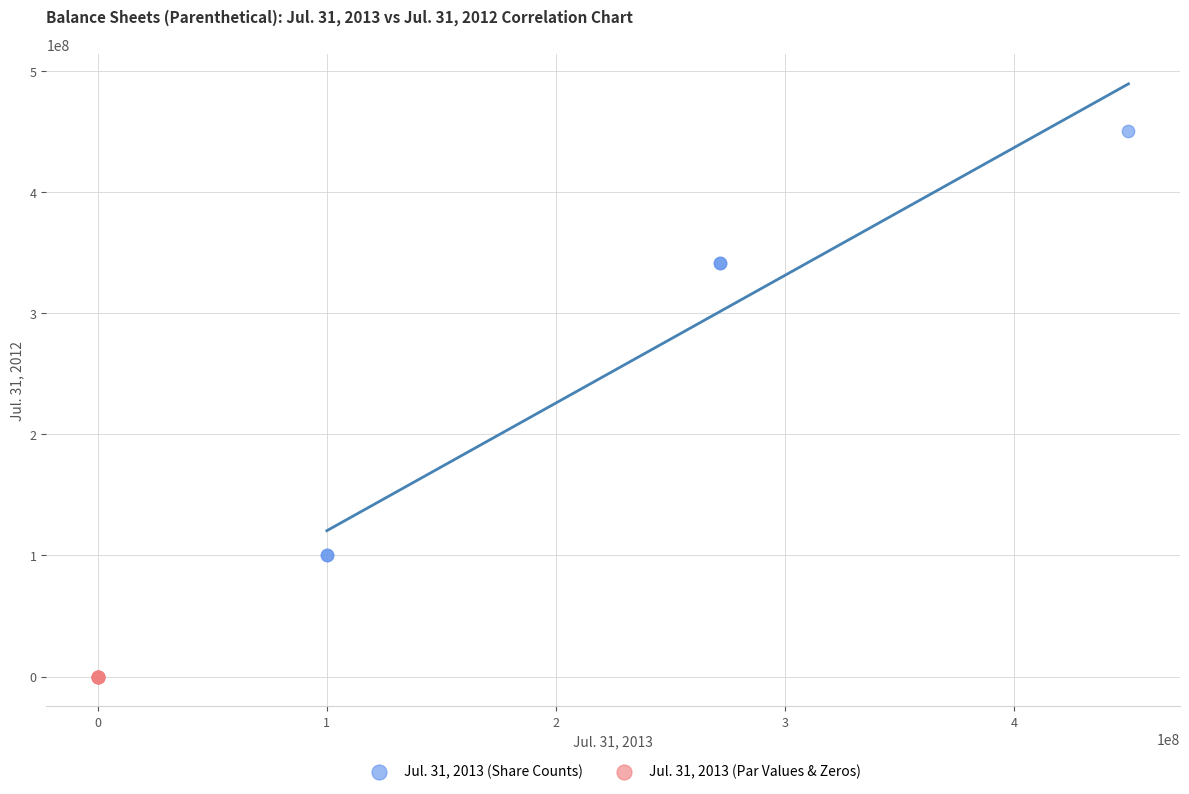

Which series has the widest spread of Y values?

Jul. 31, 2013 (Share Counts)